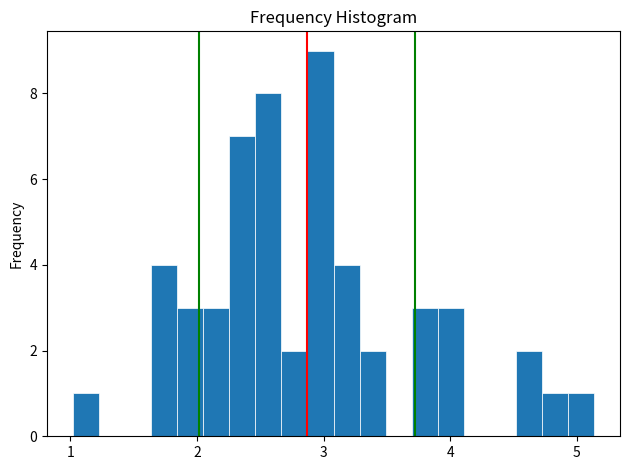

Around what value on the x-axis is the tallest bar? Give the approximate position of its centre, as read against the axis.

3.0